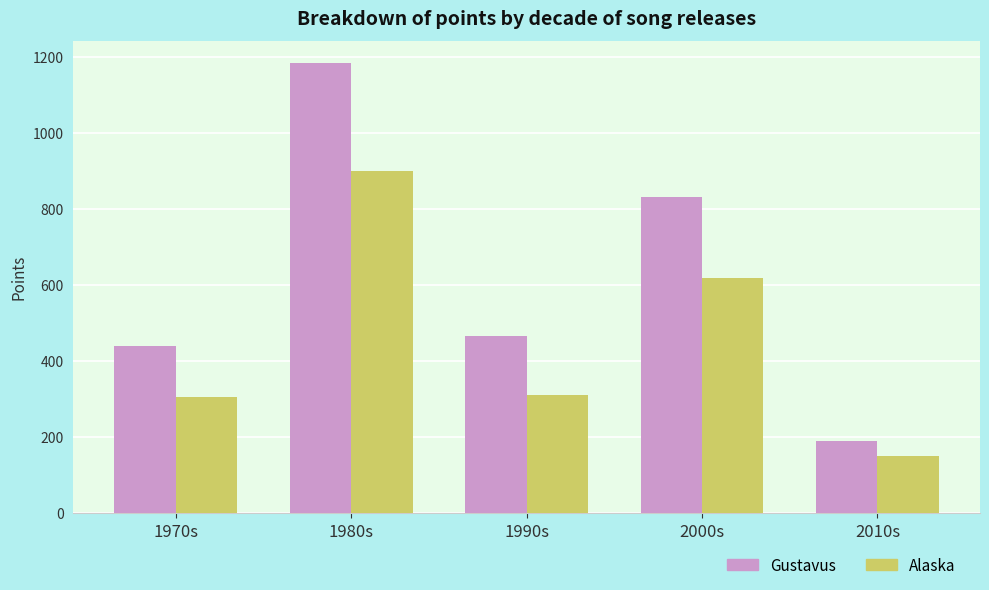

Where is Alaska nearest to the value 525?

2000s